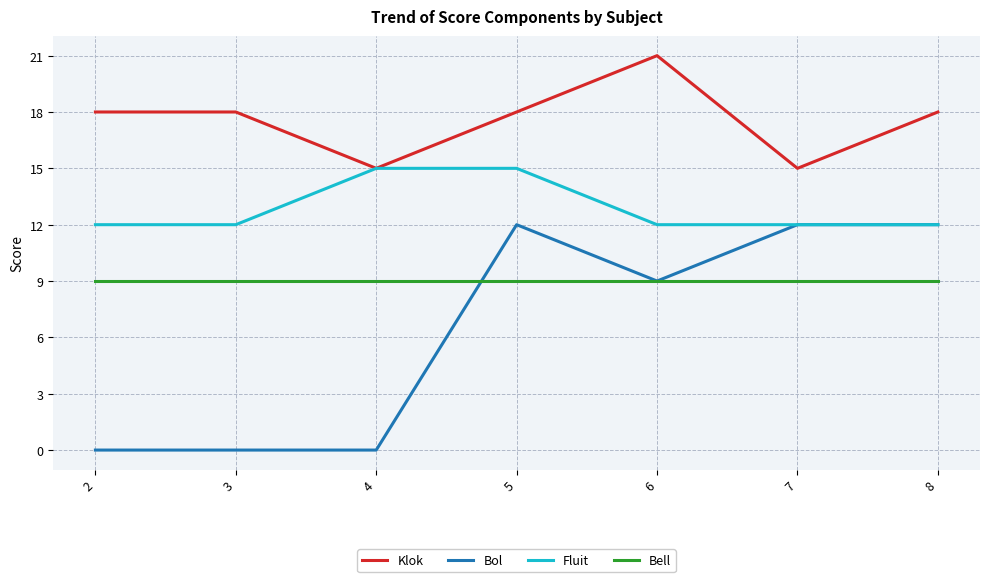

Which series has the widest spread of values?

Bol